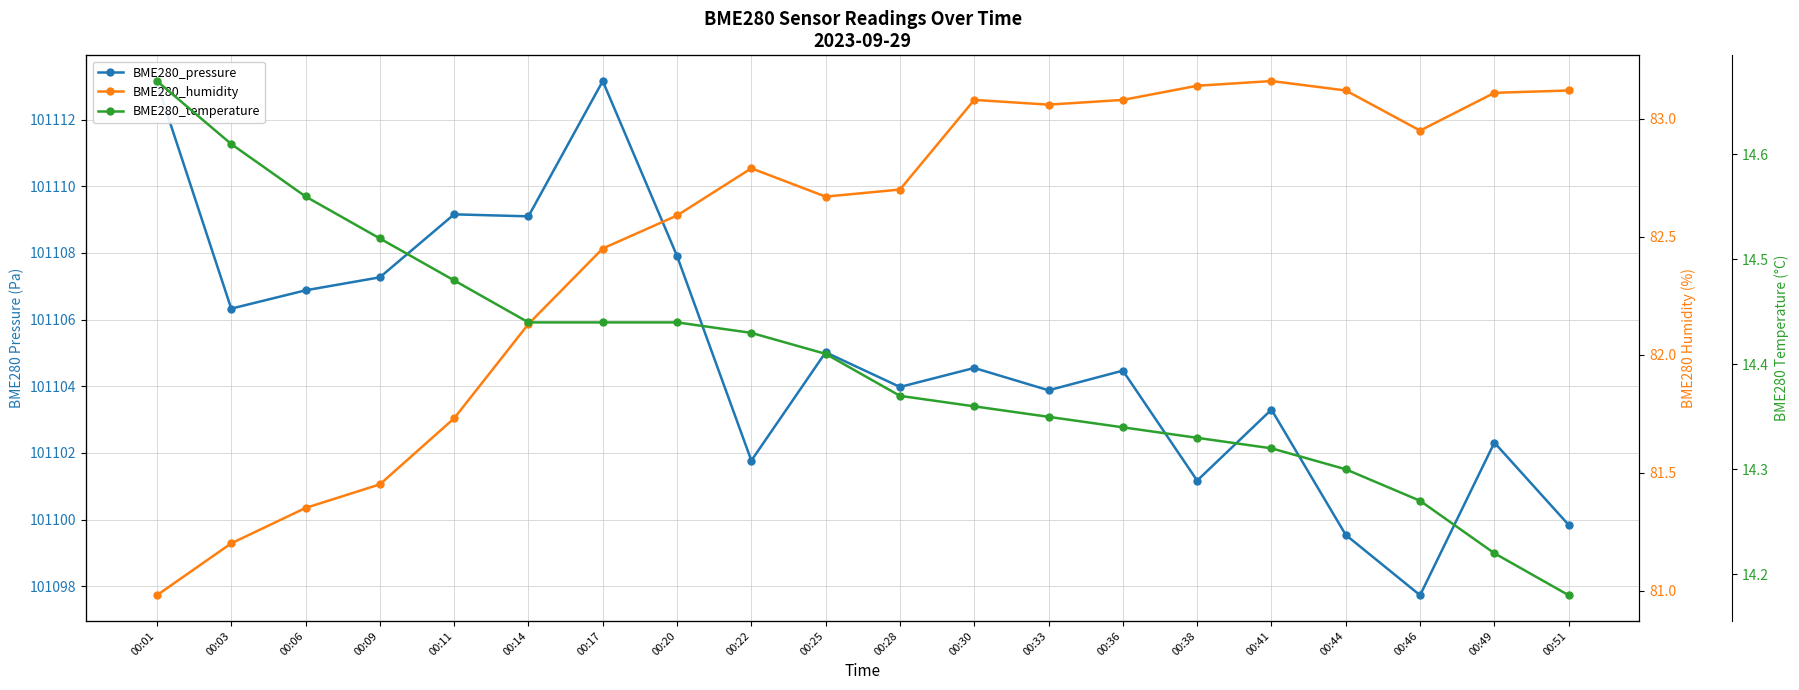

Is this an area chart (filled region under the line)?

No